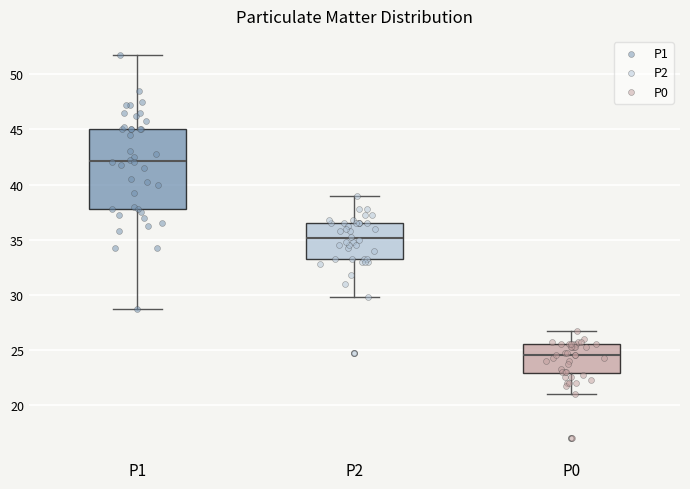

Which box has the lowest median line?

P0